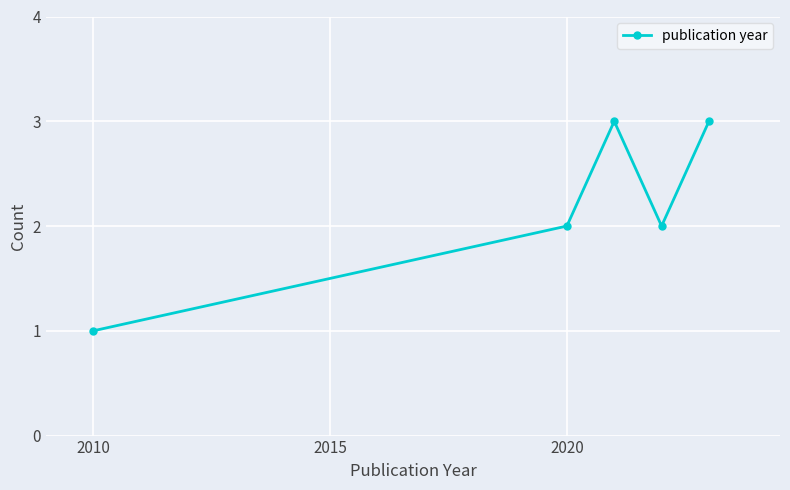

What is the greatest value displayed?

3